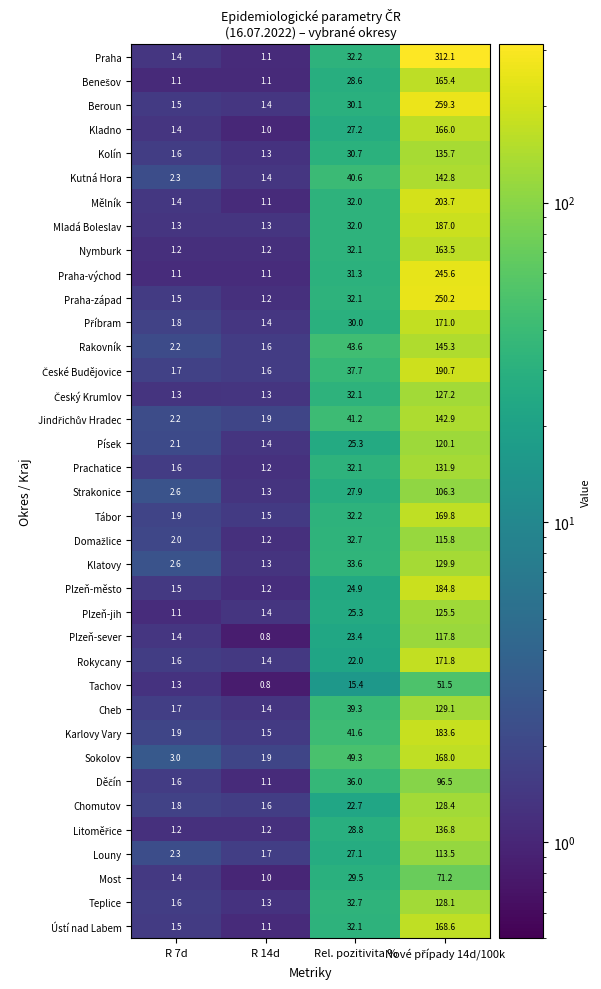

What is the difference between the Plzeň-sever values at Rel. pozitivita % and R 14d?

22.6